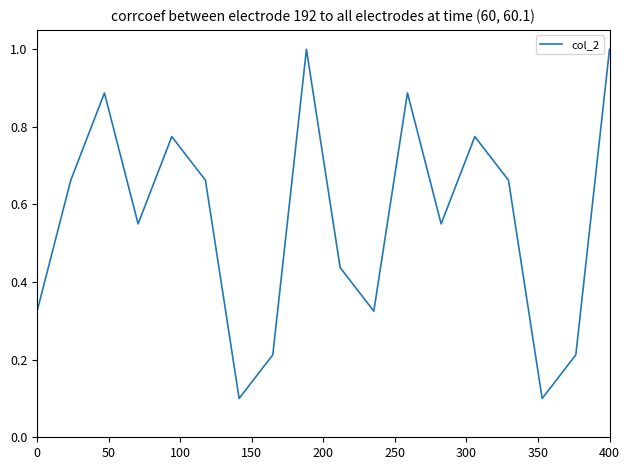

How many lines are shown in the chart?

1